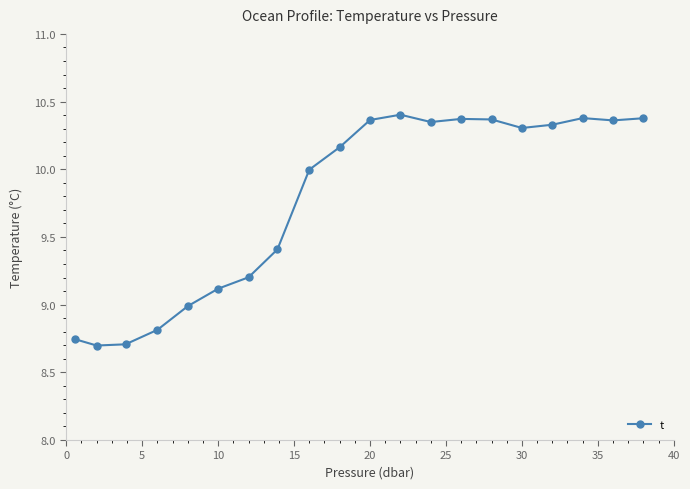

True or false: there are more than 1 points higher than both neighbors.

True